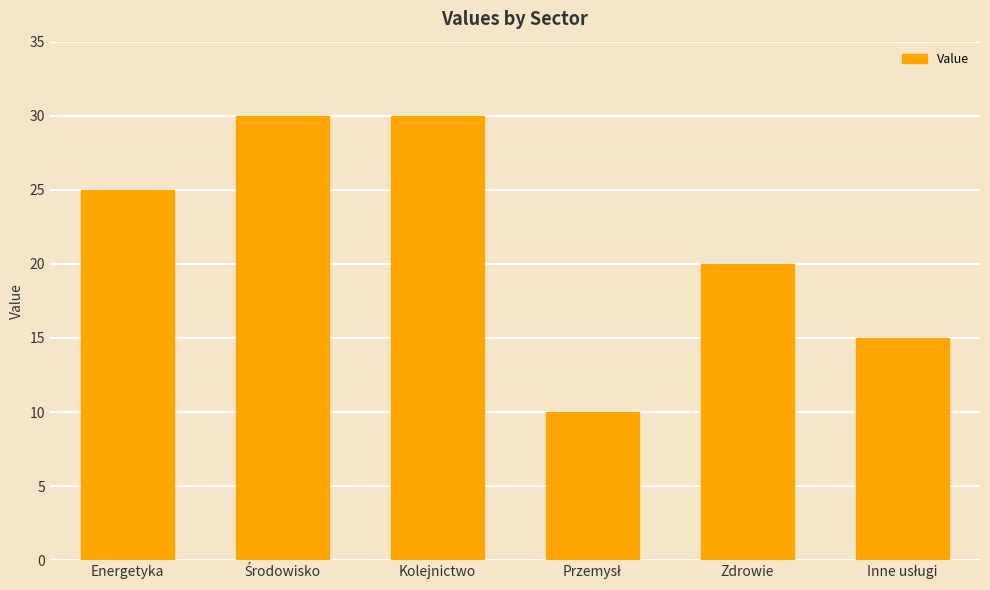

What is the value of the 5th bar from the left?

20